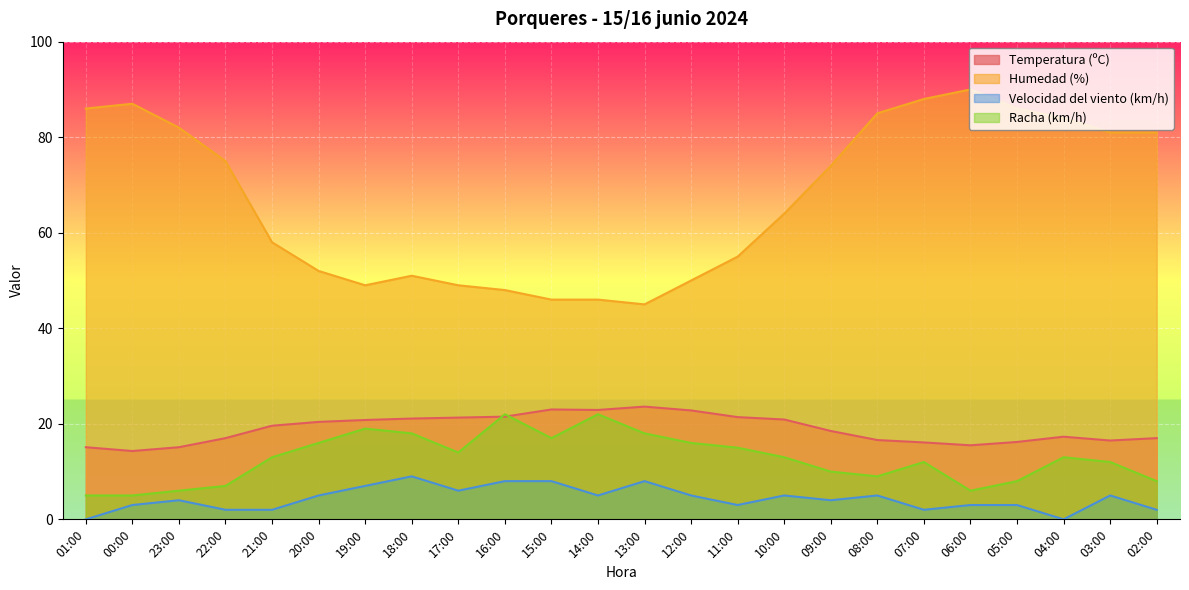

How many data points does each series have?

24